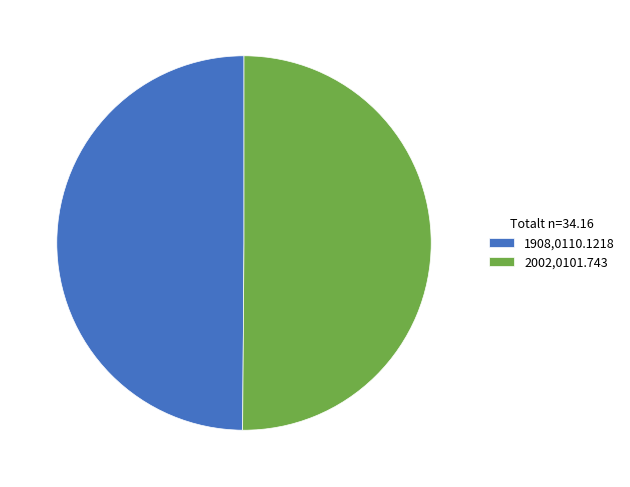

What is the ratio of the value at 1908,0110.1218 to the value at 2002,0101.743?

1.0